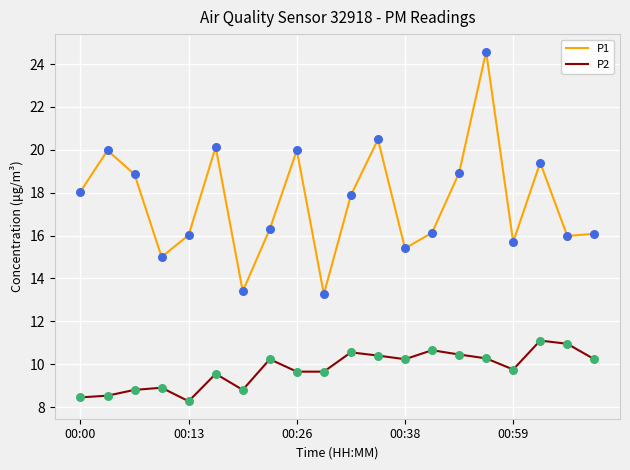

Which series has the largest range (max minus min)?

P1